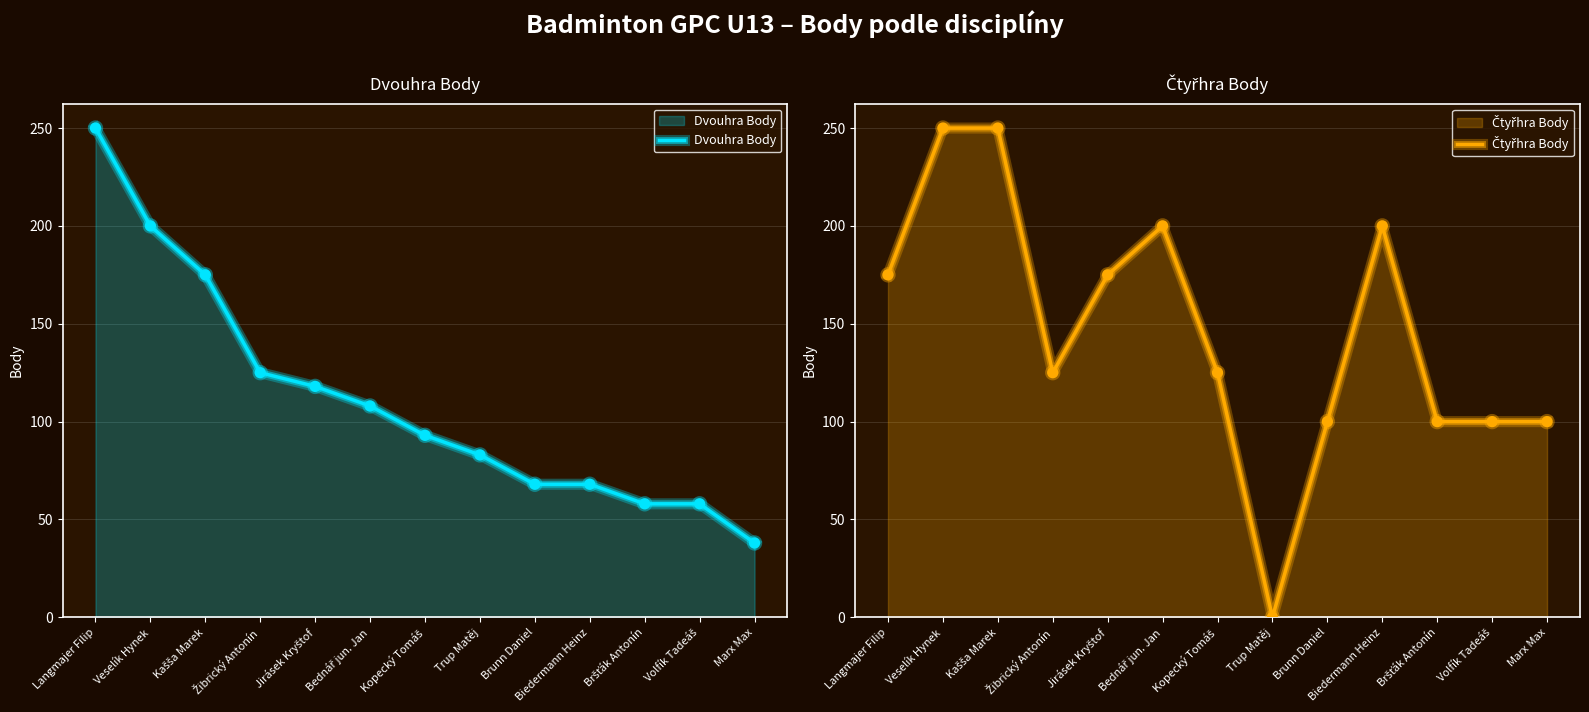

Which series reaches the minimum Y coordinate?

Čtyřhra Body